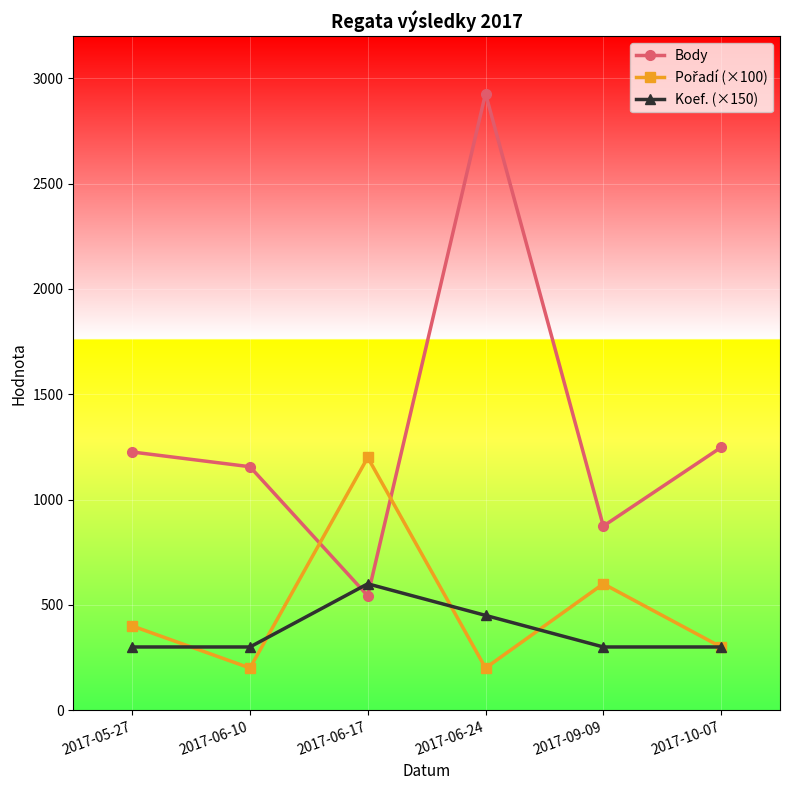

True or false: Body has more than 0 interior local peaks.

True